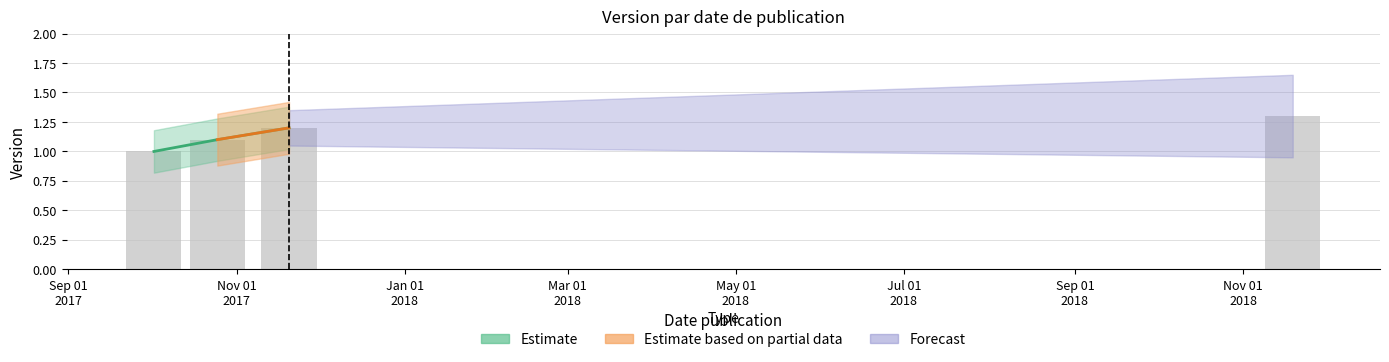

What is the sum of all values?

4.6